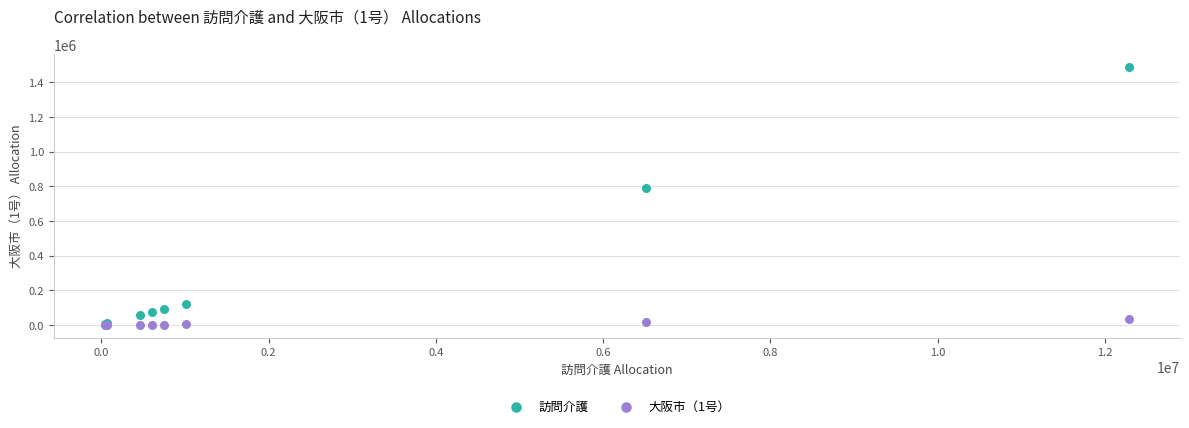

In the 訪問介護 series, what Y value is closest to 746927?

789545.0